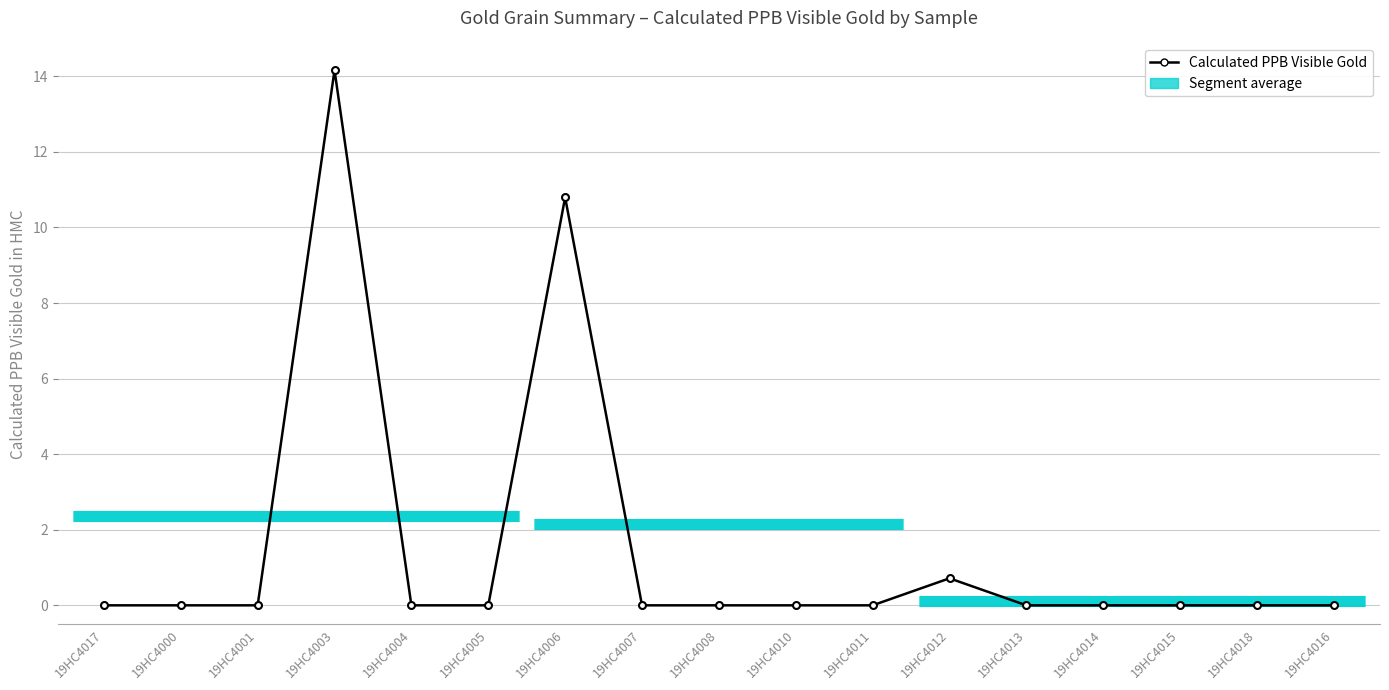

What is the average value?

1.5